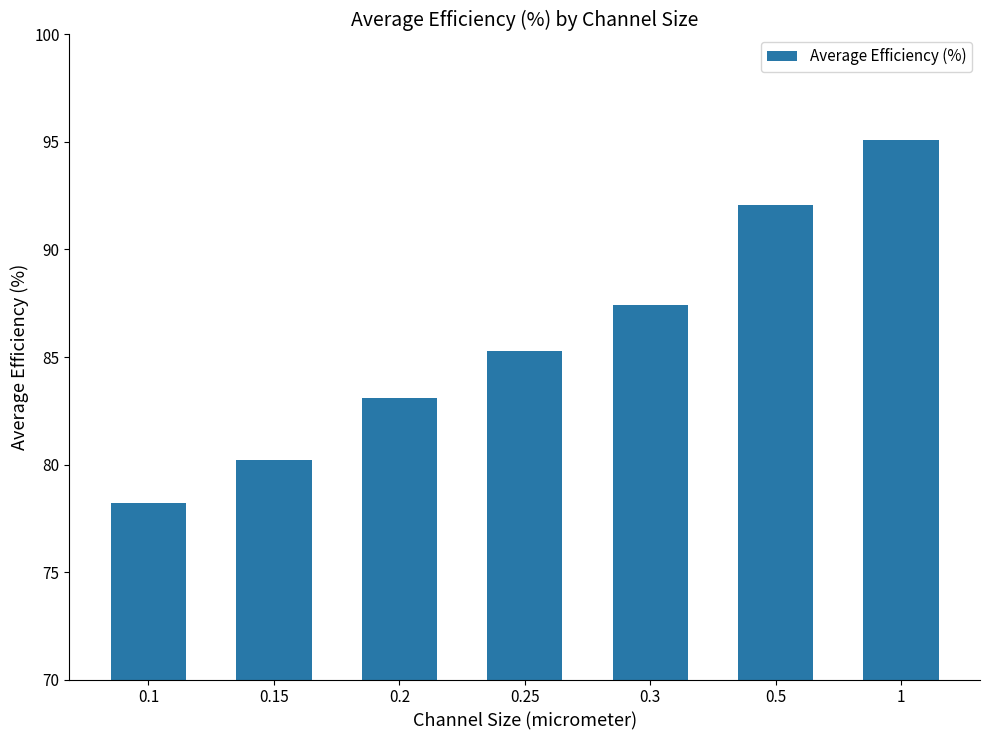

What position from the right is 0.15?

6